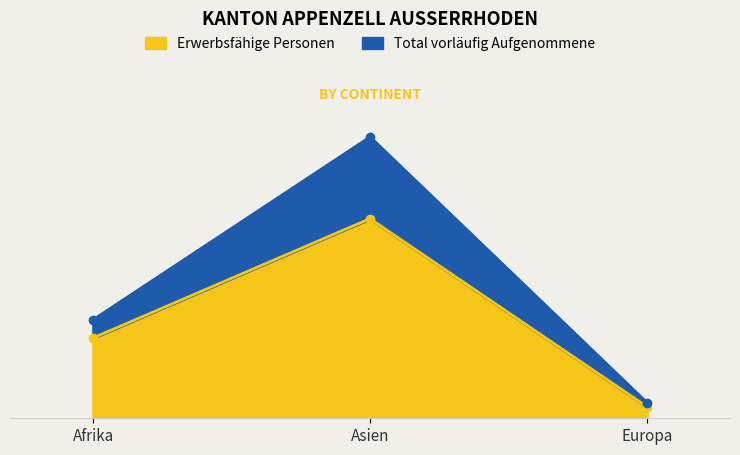

What is the sum of all Erwerbstätige Personen values?

131